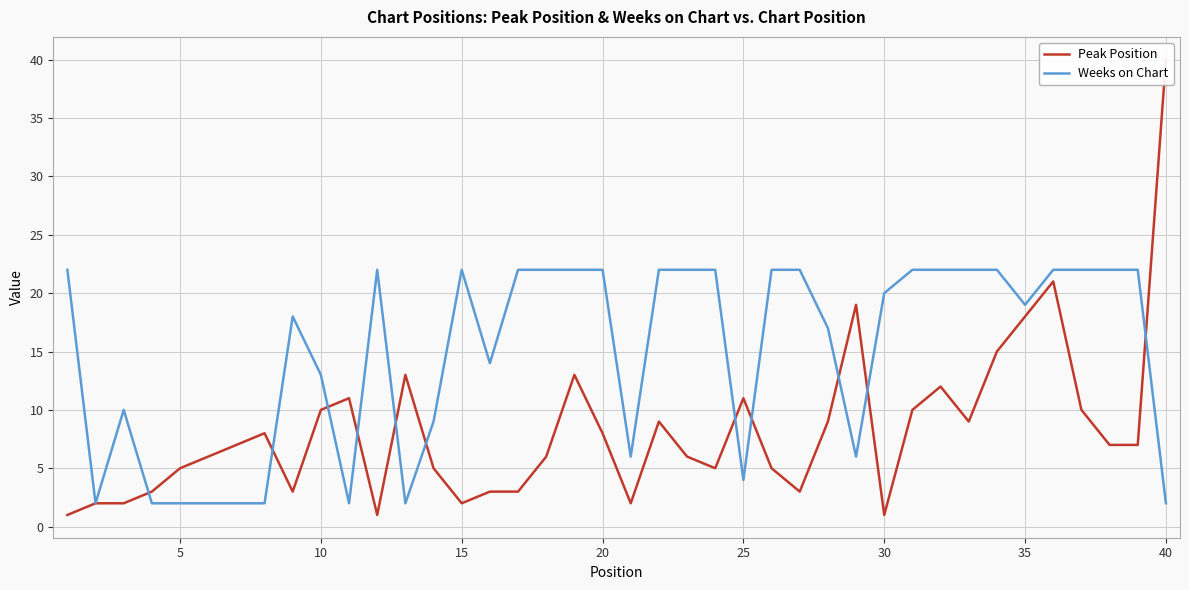

The Weeks on Chart series shows 28 at 35. True or false?

False